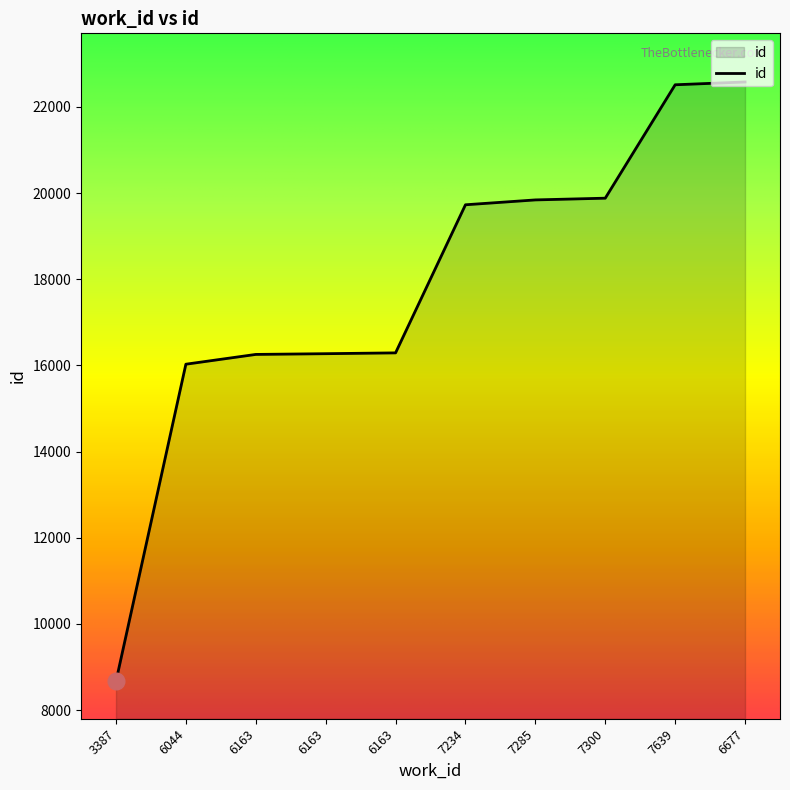

Does the chart display data point markers on the line(s)?

No